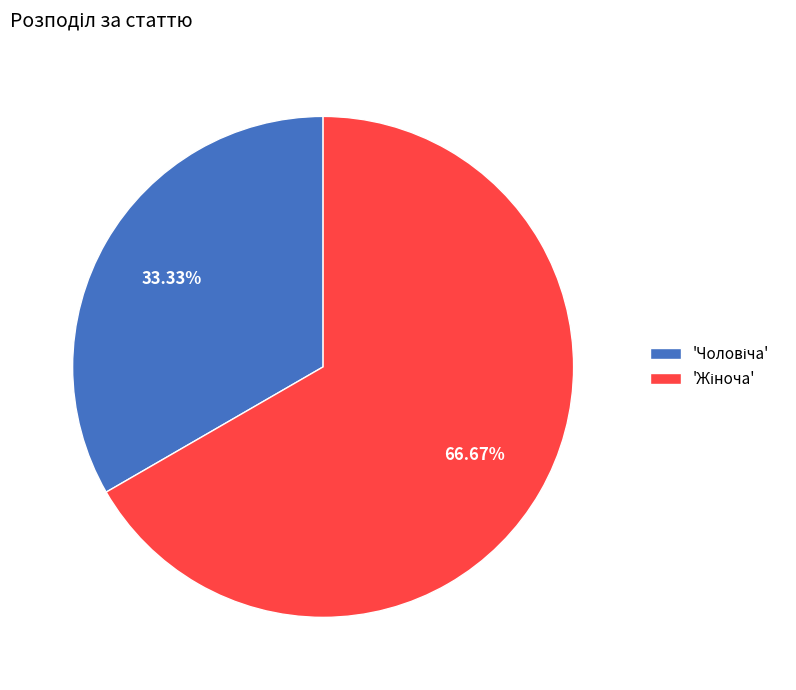

Does any single category account for the majority?

Yes